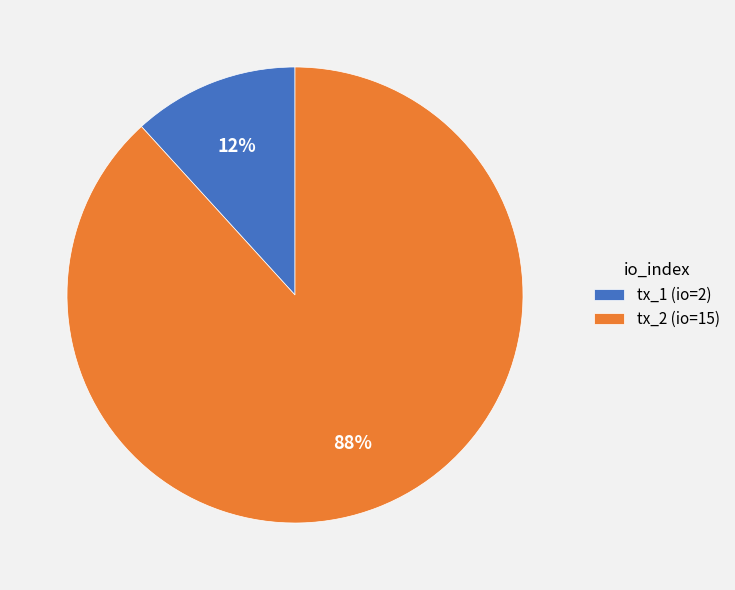

Between tx_2 (io=15) and tx_1 (io=2), which is larger?

tx_2 (io=15)